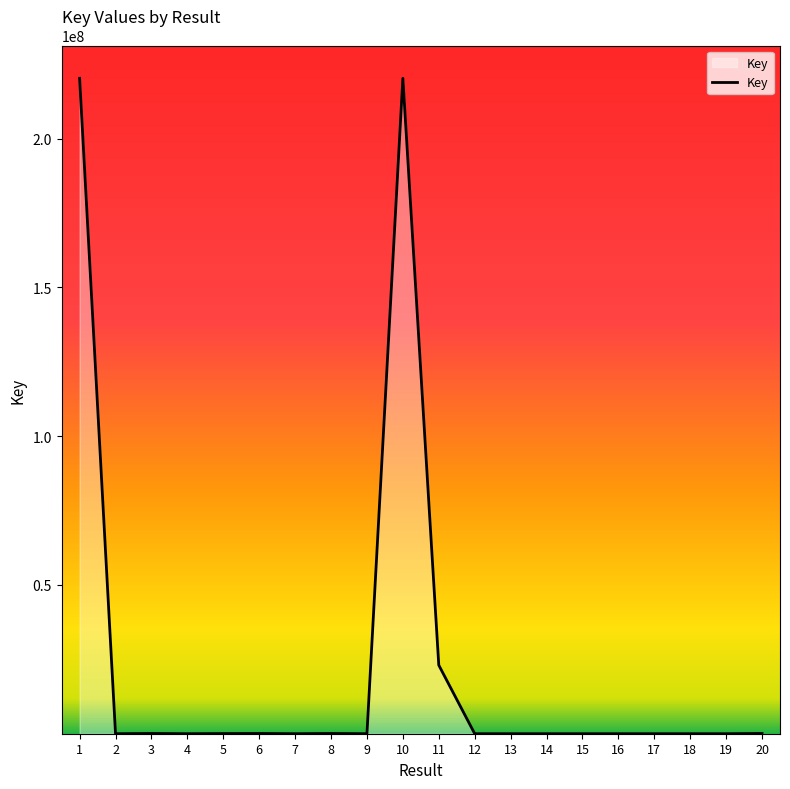

What is the smallest value displayed?

748